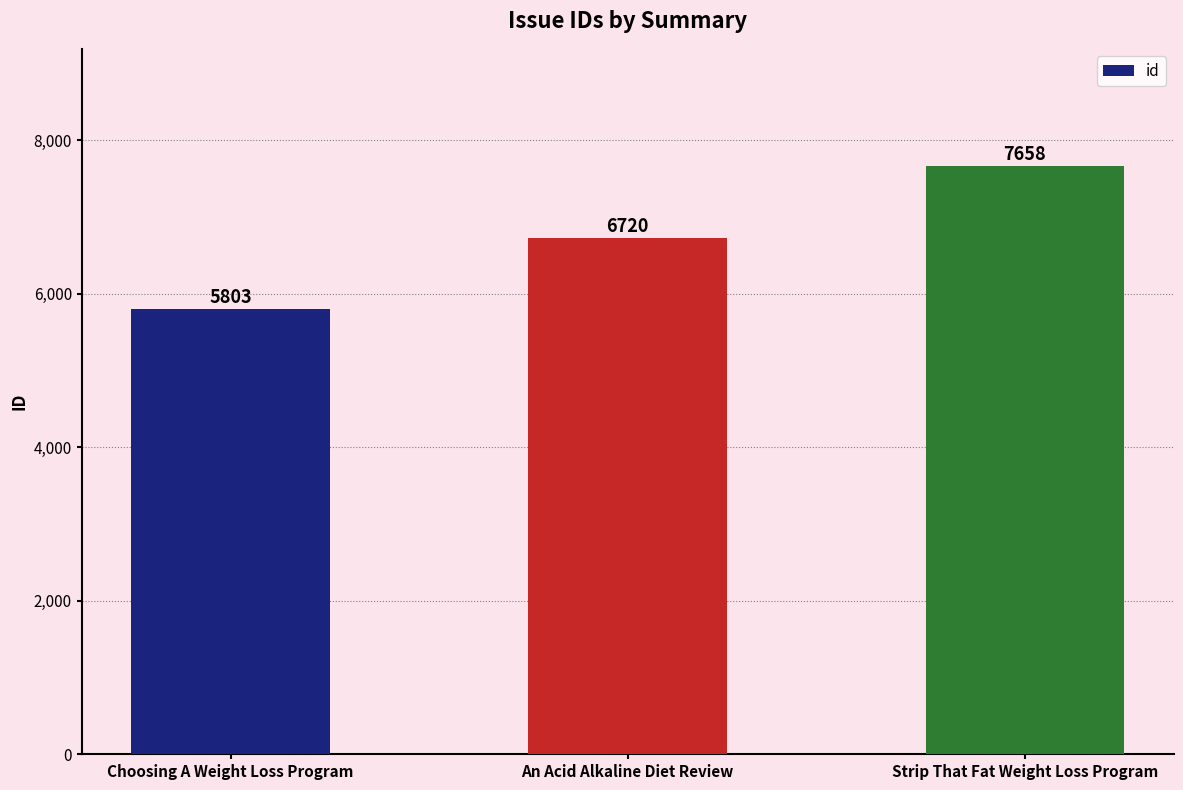

The value at Choosing A Weight Loss Program is 2285. True or false?

False